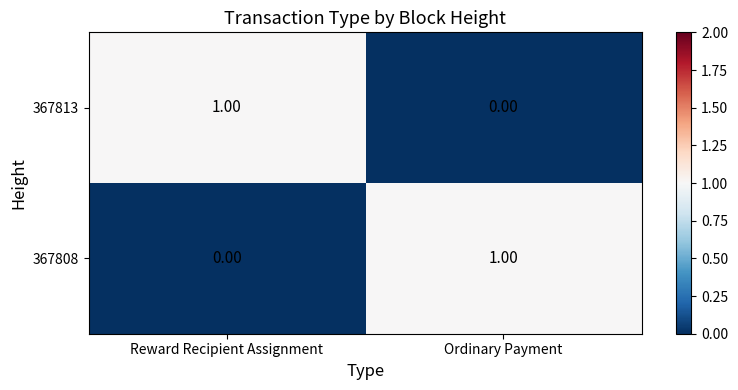

At which label is 367813 closest to 0?

Ordinary Payment